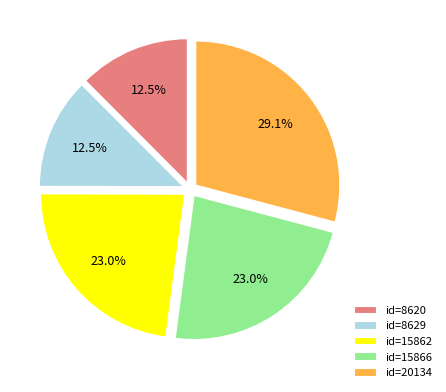

To the nearest percent, what is the average slice percentage?

20%